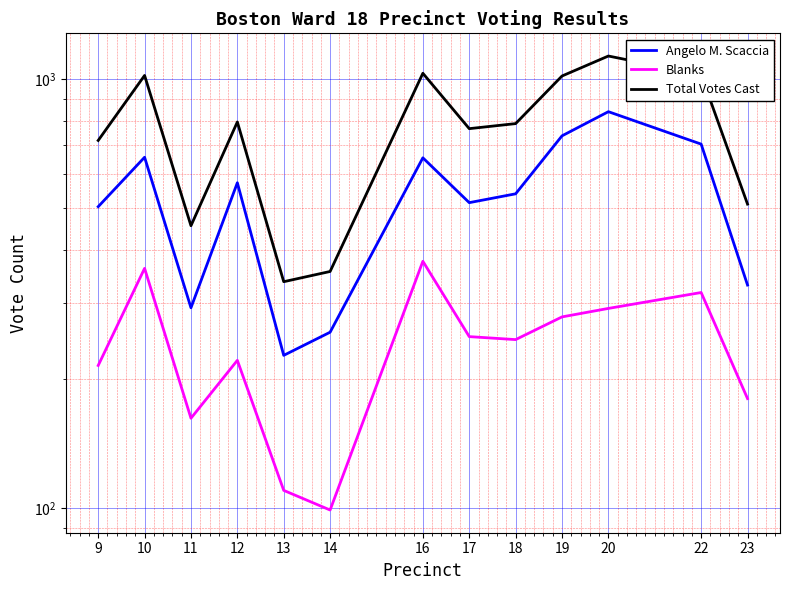

Reading right to left, transcribe all the data shown in this chart.

Angelo M. Scaccia: 331	705	839	737	540	515	655	257	227	573	293	657	504
Blanks: 180	318	292	279	247	251	376	99	110	221	162	362	215
Total Votes Cast: 511	1023	1131	1016	787	766	1031	356	337	794	455	1019	719